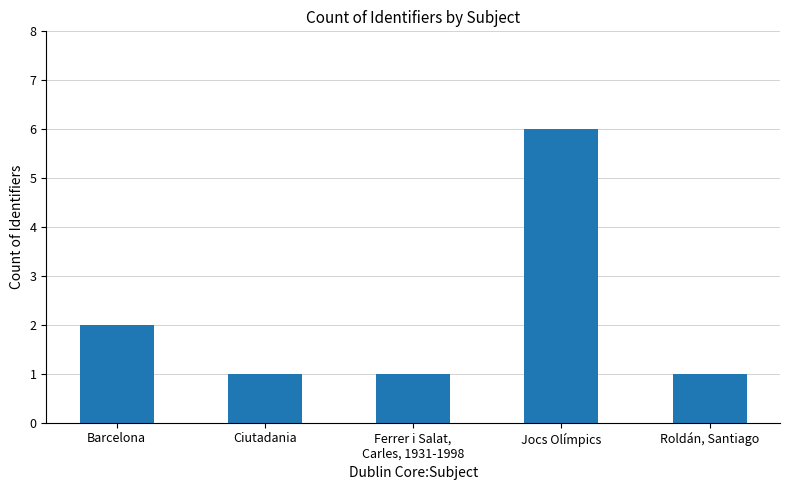

What is the value of the 5th bar from the left?

1